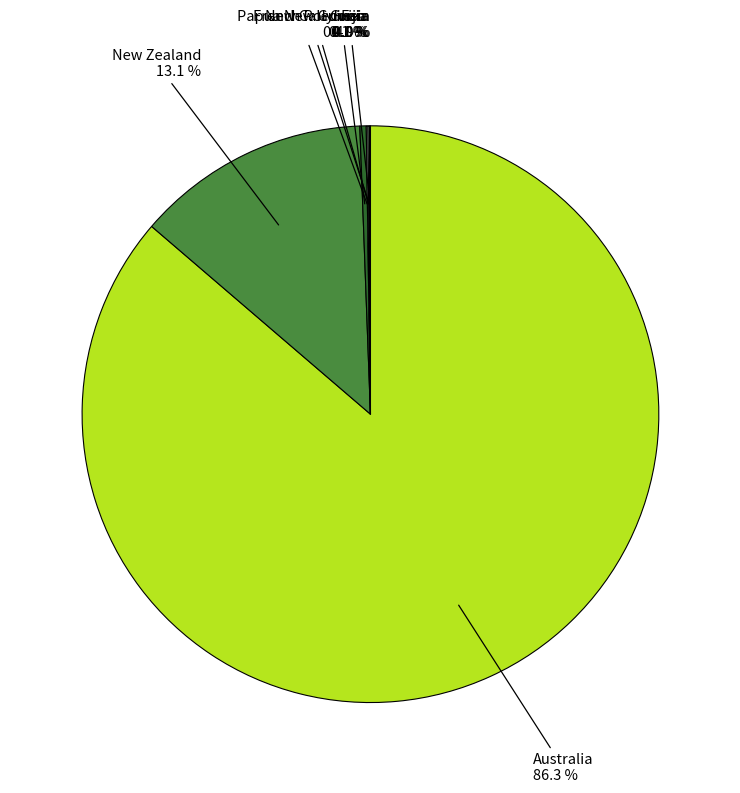

Is there a majority slice in this chart?

Yes